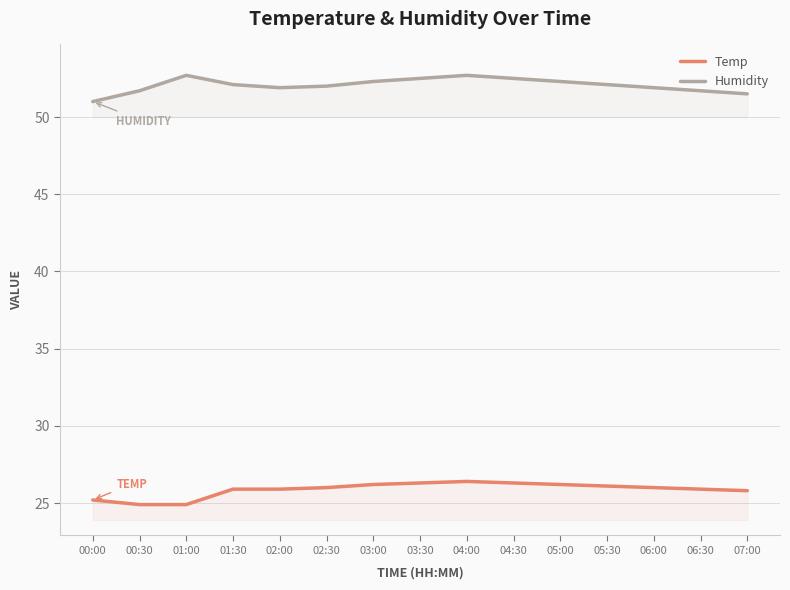

True or false: Temp has a value of 26.0 at 06:00.

True